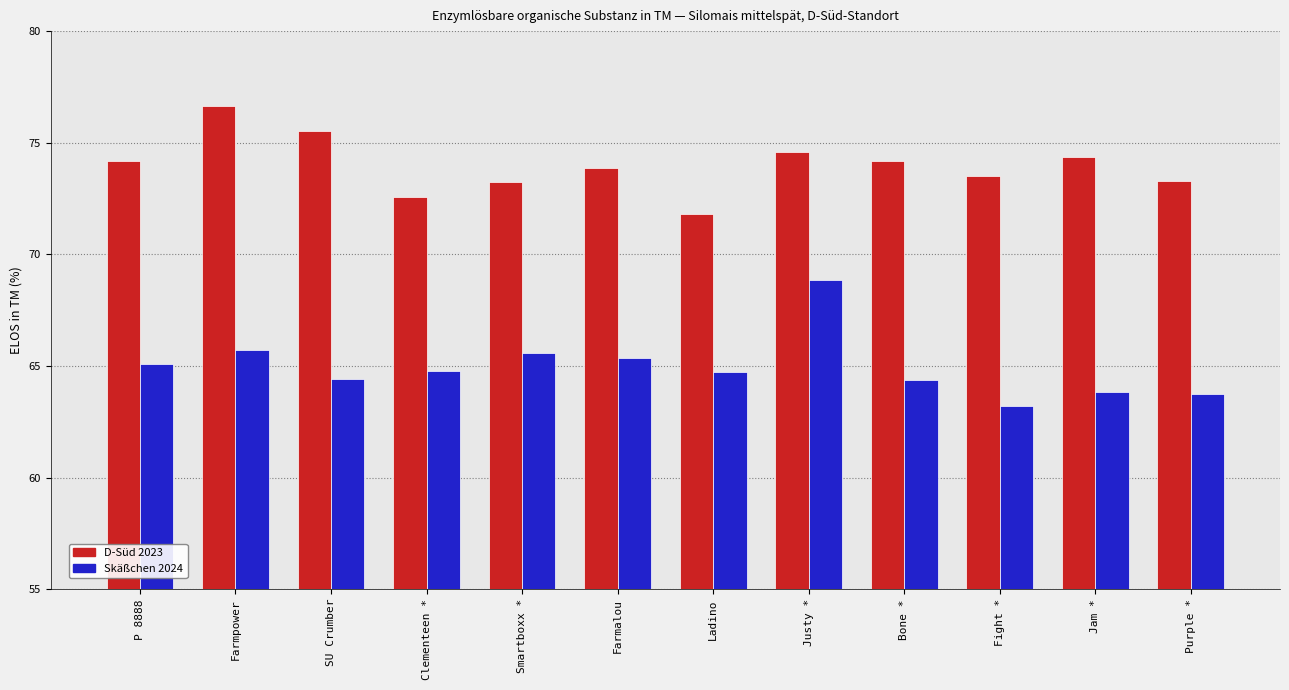

What is the label of the 10th bar from the left?

Fight *